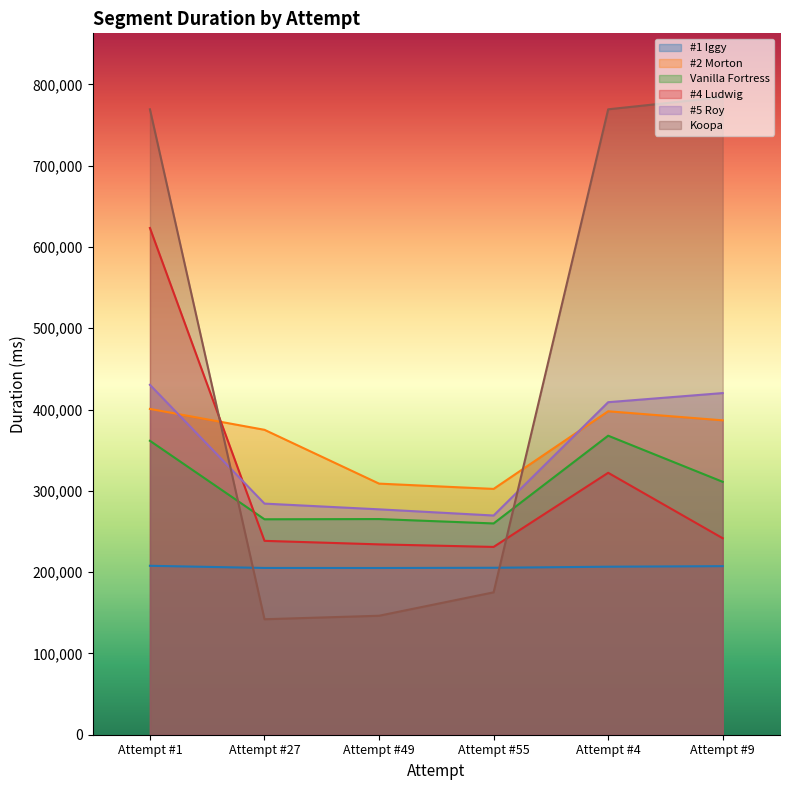

True or false: #5 Roy and Vanilla Fortress intersect in this chart.

False